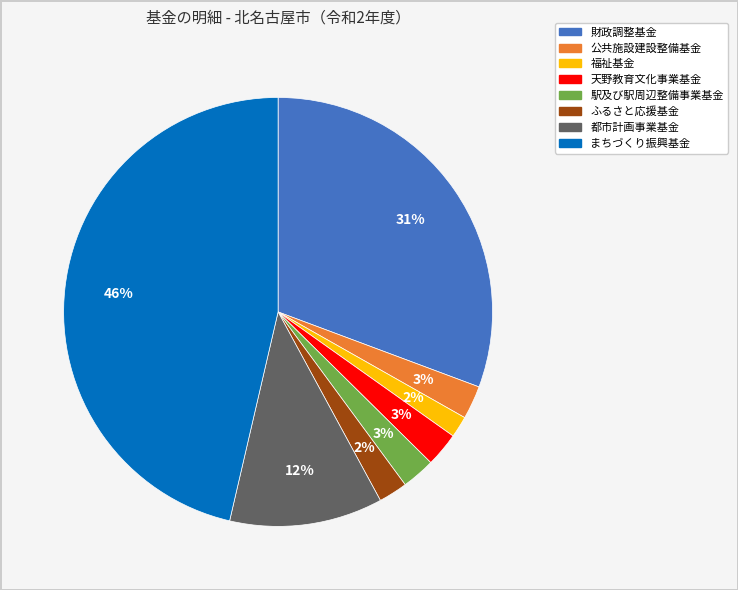

Which has a higher value, 駅及び駅周辺整備事業基金 or 財政調整基金?

財政調整基金